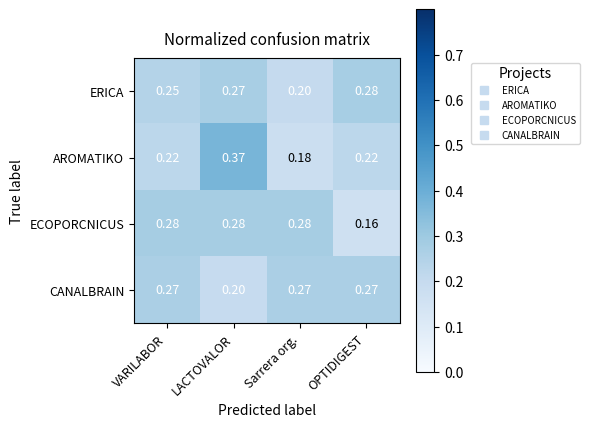

Which series has the largest range (max minus min)?

AROMATIKO